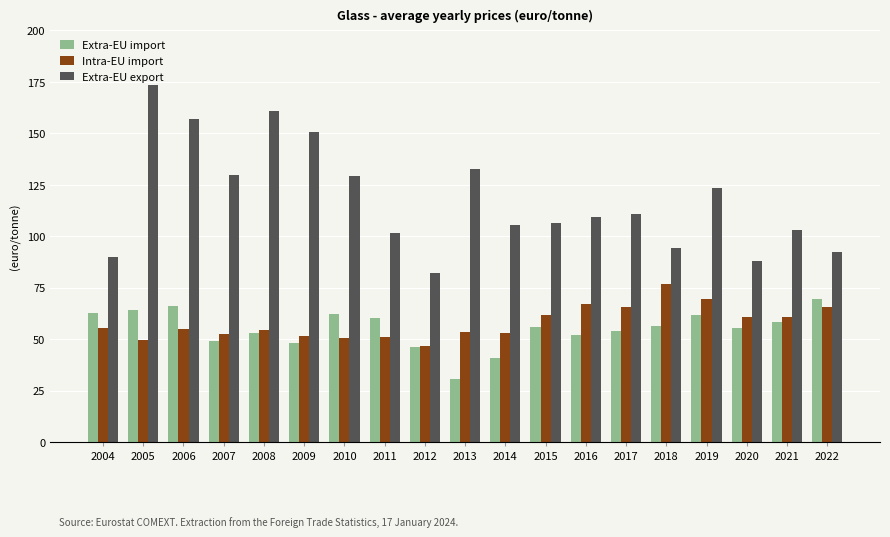

The Extra-EU export series shows 78.0 at 2008. True or false?

False